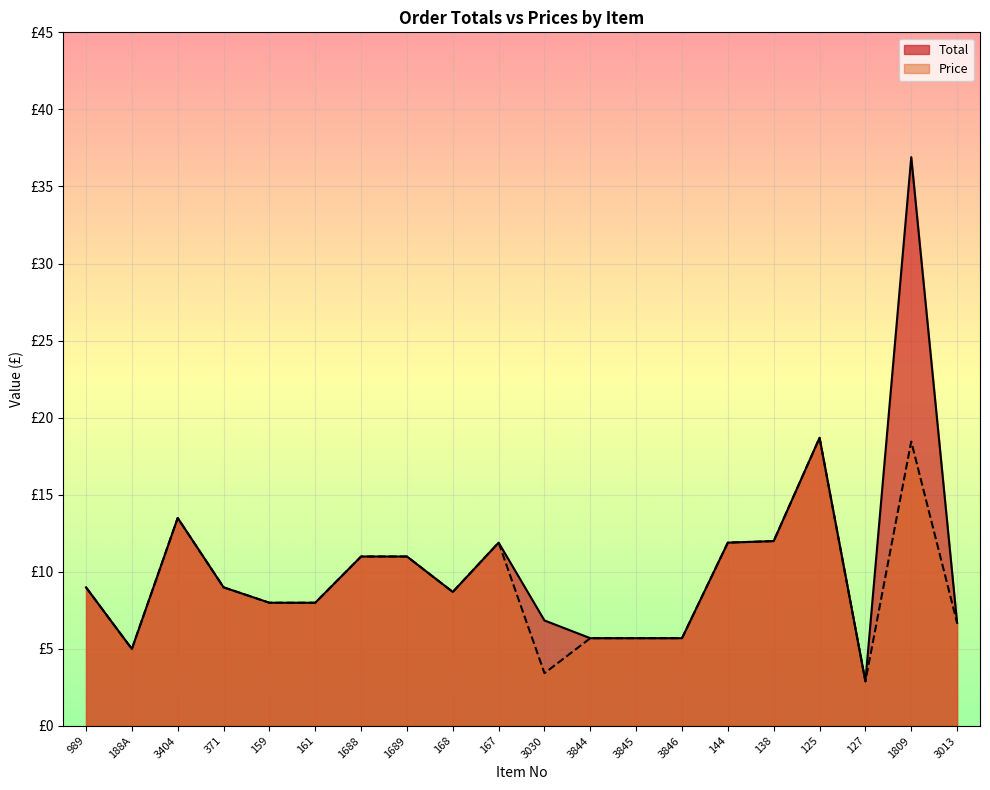

What is the approximate value of Price at 3404?

13.5